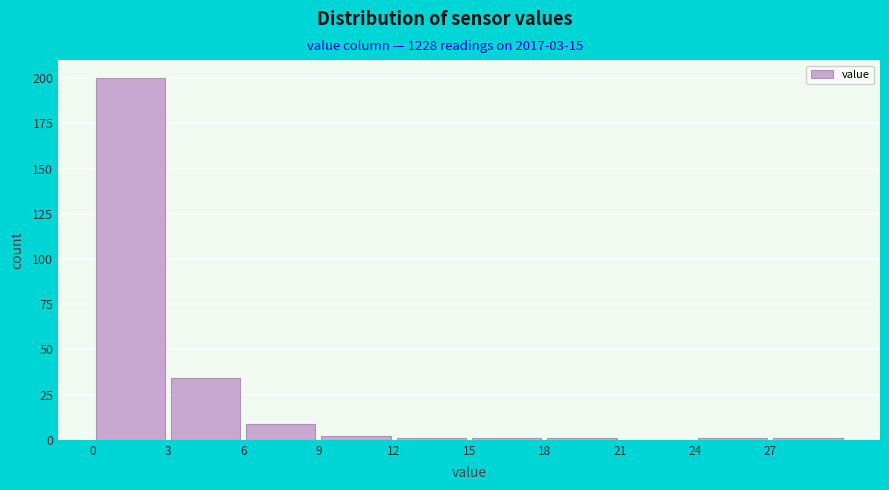

What is the height of the bar covering 6 to 9 on the x-axis? The values are not printed on the chart, so give them approximately, as read against the axis.

10